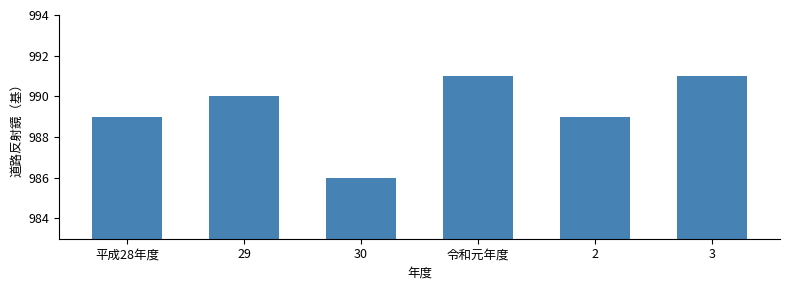

Reading left to right, extract all data points from this chart.

989	990	986	991	989	991